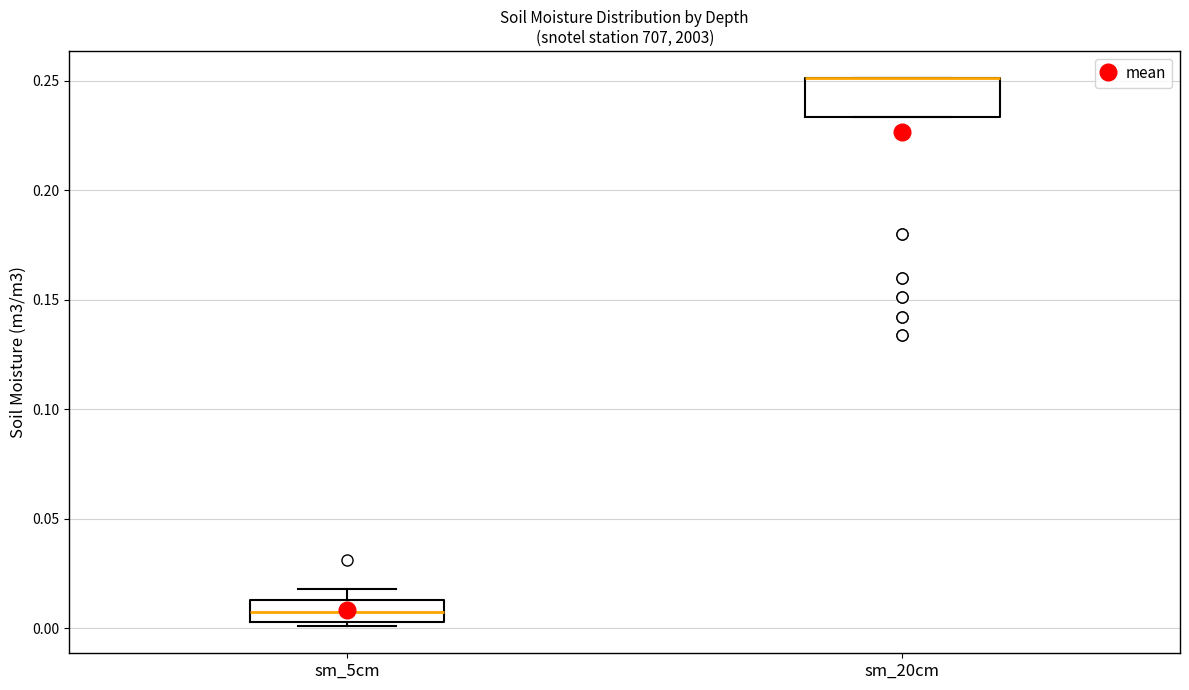

Reading left to right, transcribe this box plot: for each box, give where its median line is, the range the box spans, and where its two whiskers end, as read against the y-axis. The values are not printed on the chart, so give them approximately, as read against the axis.

sm_5cm: median 0.010, box 0.005 to 0.015, whiskers 0.000 to 0.020
sm_20cm: median 0.250 (drawn on the box's upper edge), box 0.235 to 0.250, whiskers 0.235 to 0.250